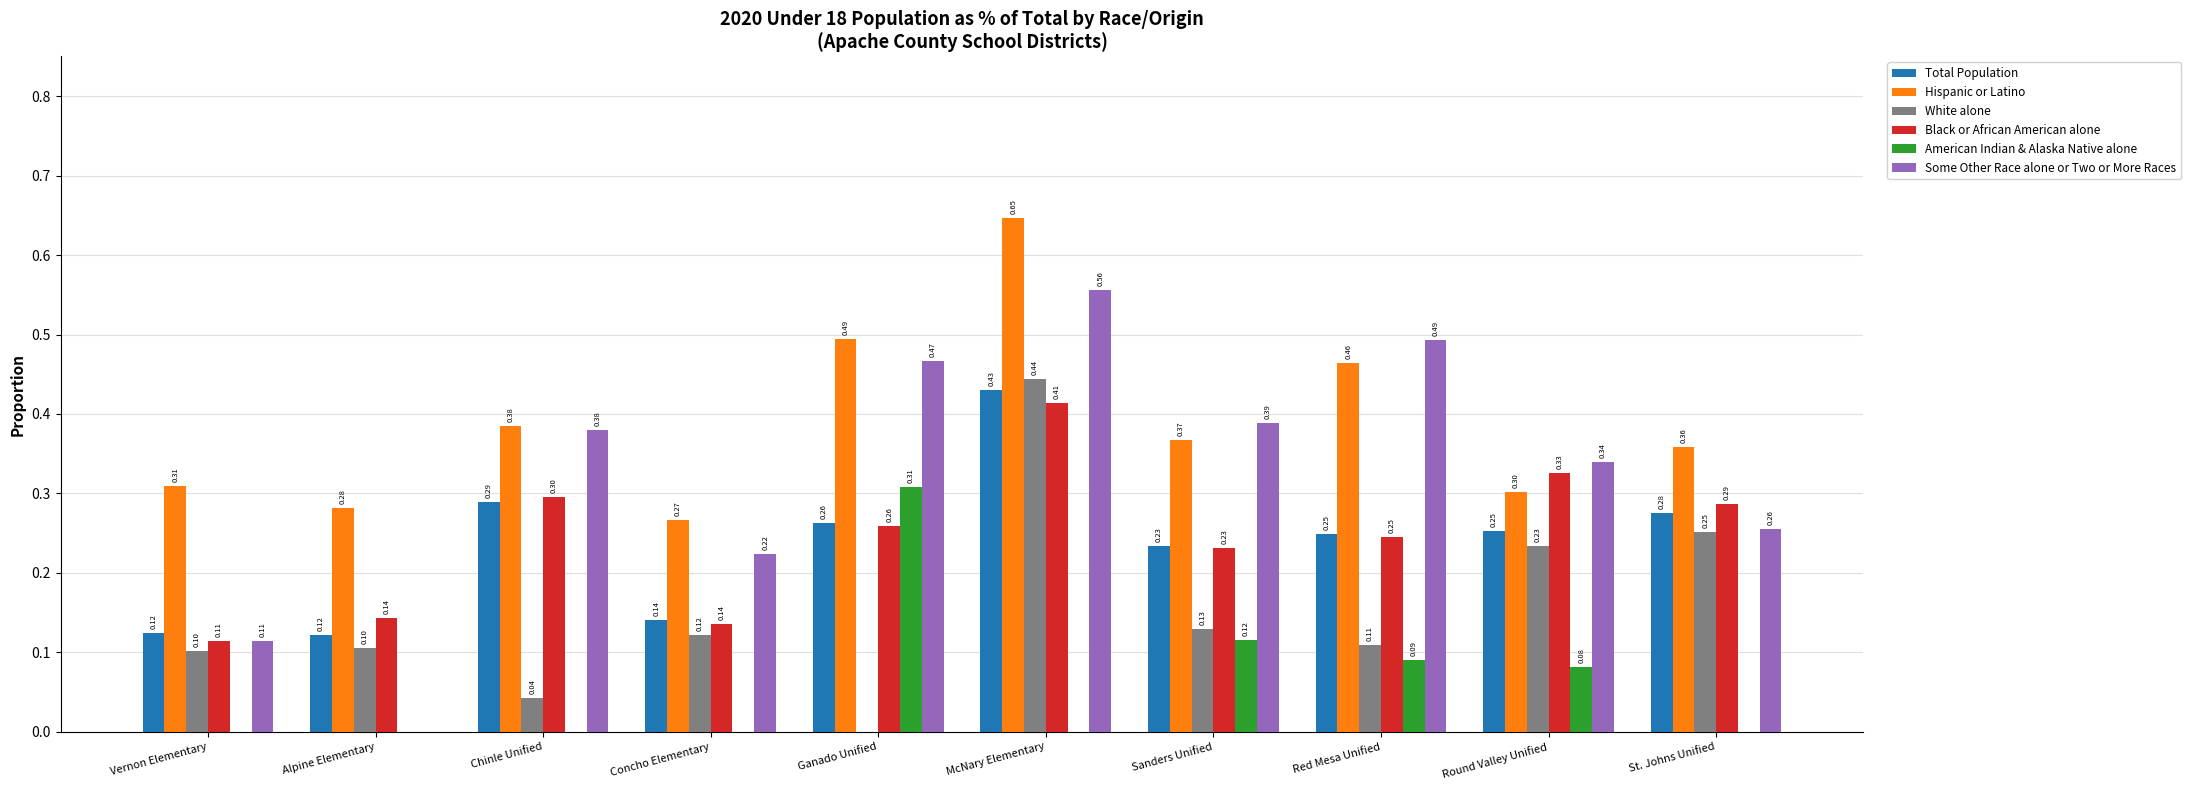

Which category has the highest value across all series?

McNary Elementary